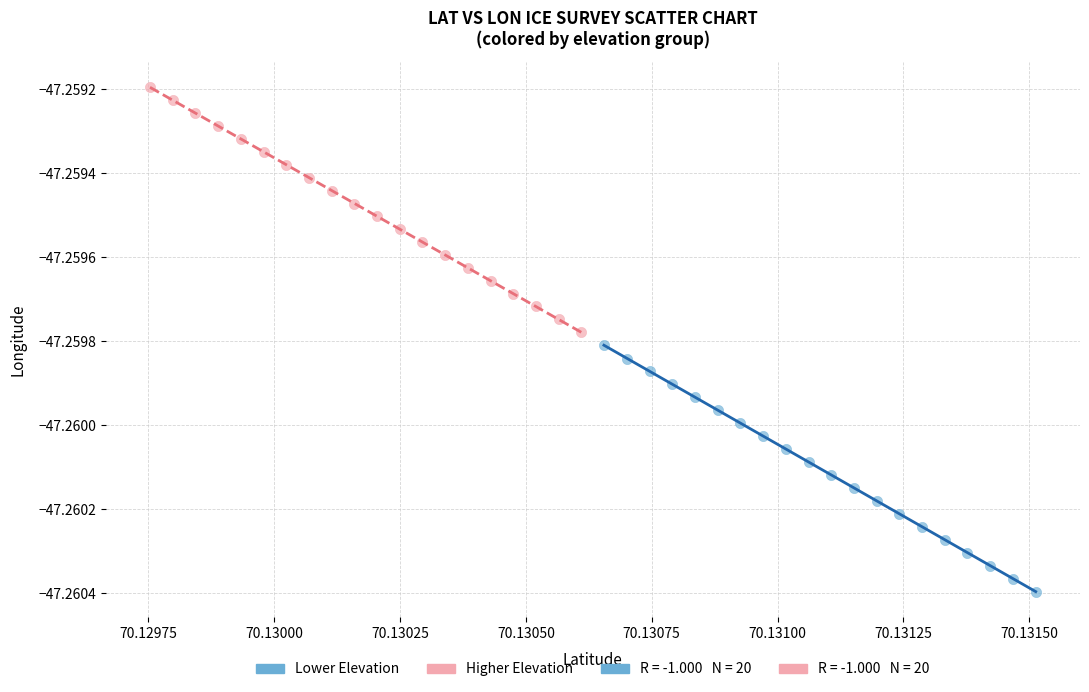

Which series reaches the minimum Y coordinate?

Lower Elevation